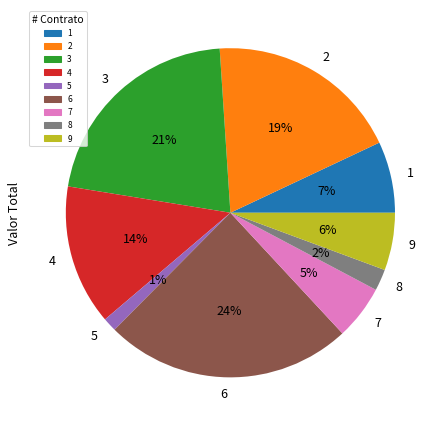

To the nearest percent, what portion does 4 represent?

14%